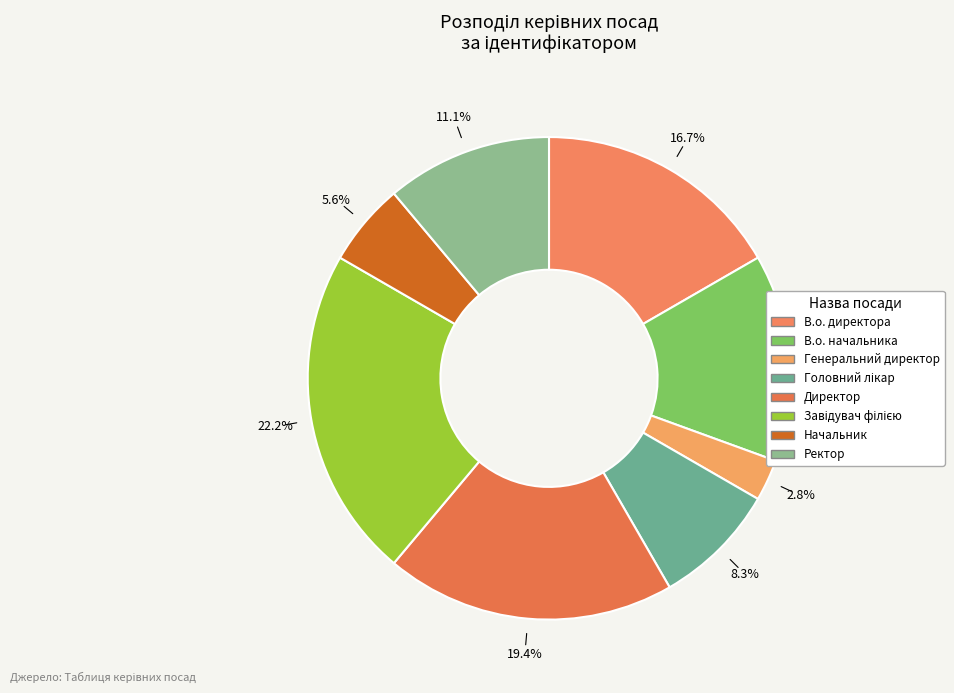

Is it true that Директор is 8% of the pie?

False